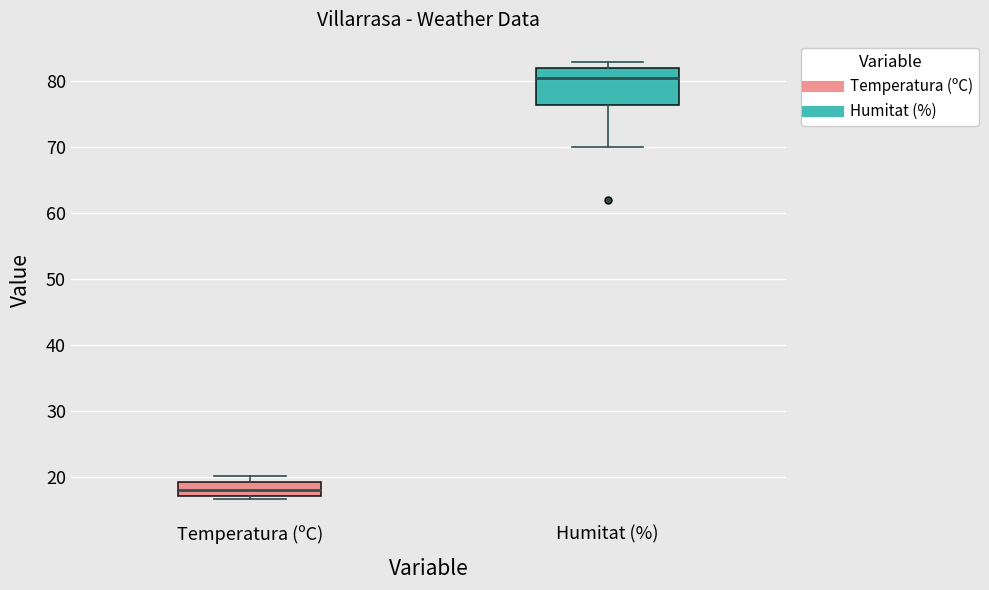

Which box is the tallest, from its lower edge to its upper edge?

Humitat (%)